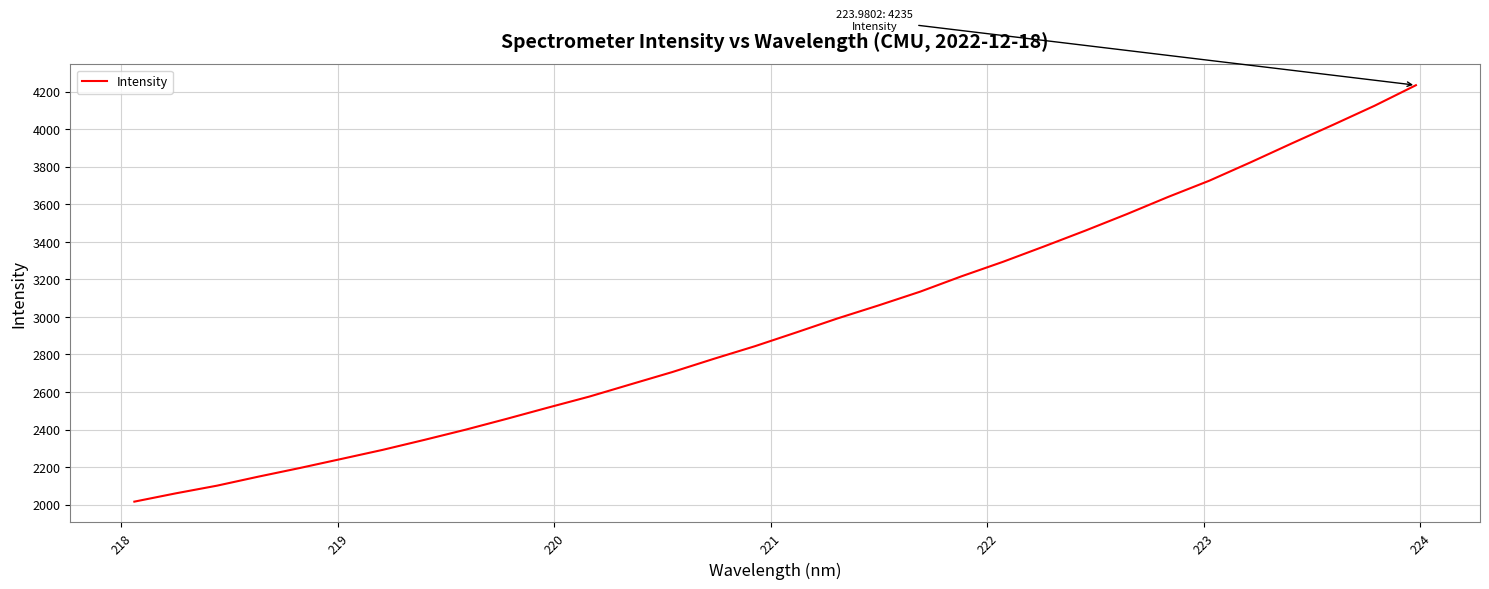

What is the minimum value shown in the chart?

2015.7